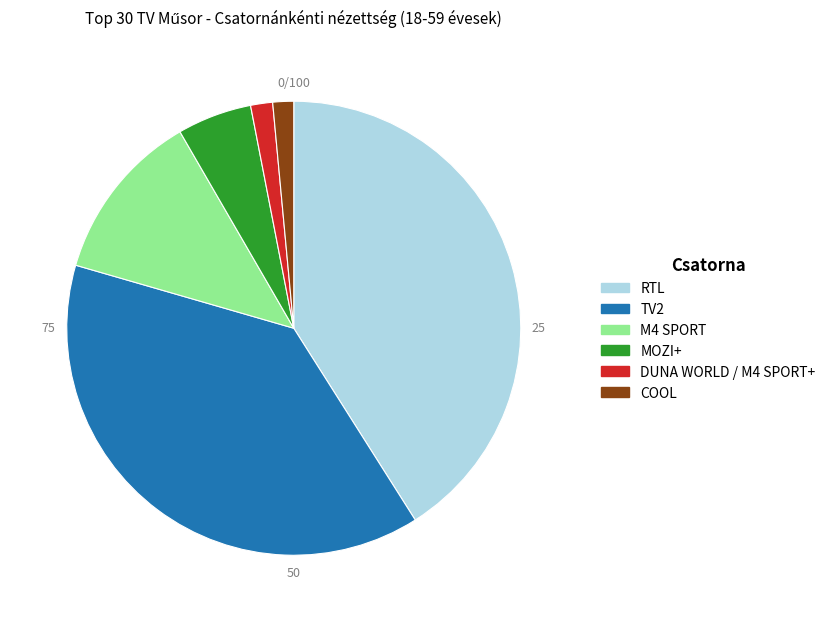

Is there a majority slice in this chart?

No